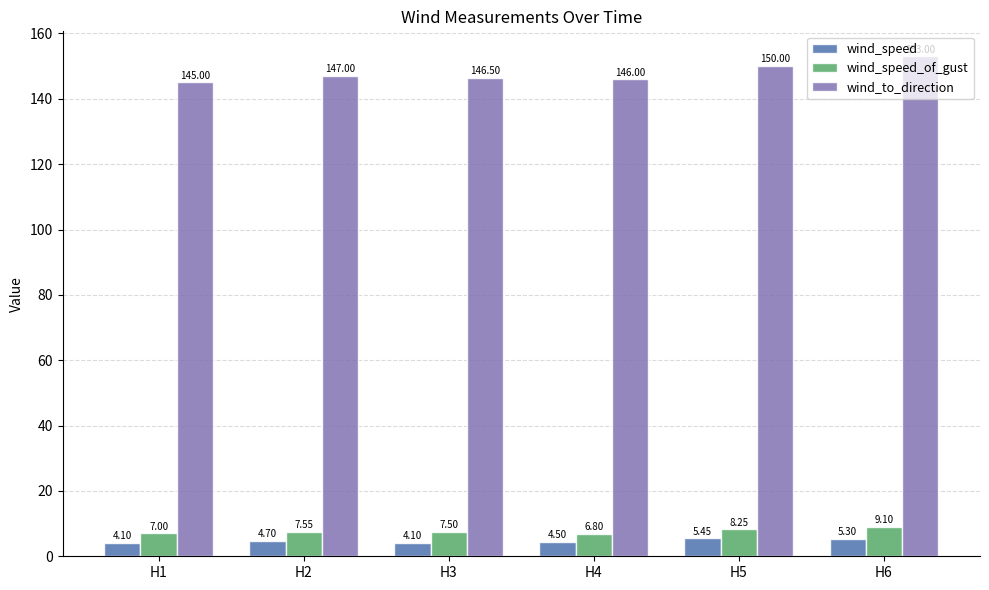

What is the value of the wind_speed bar at the 4th from the left?

4.5